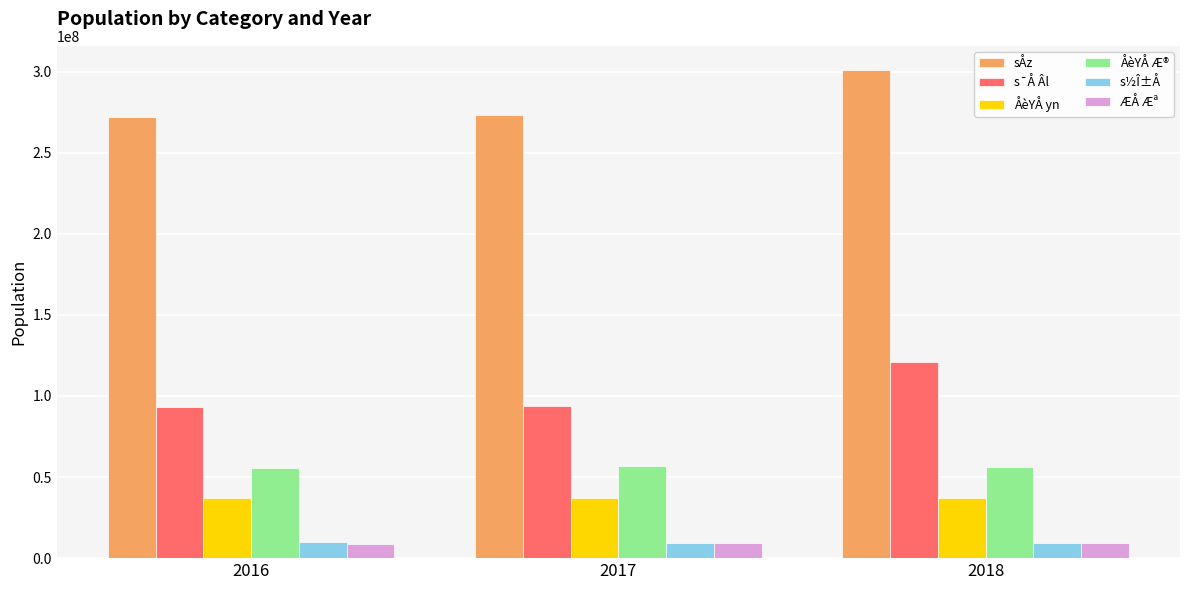

How many groups of bars are there?

3